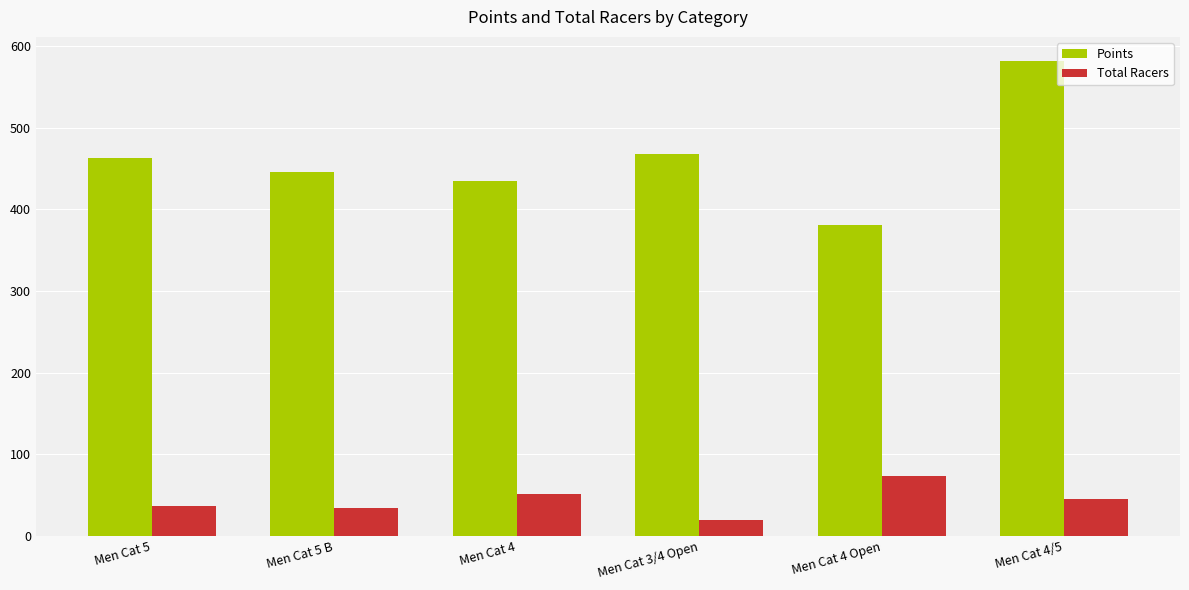

At which category is the sum across all series the highest?

Men Cat 4/5